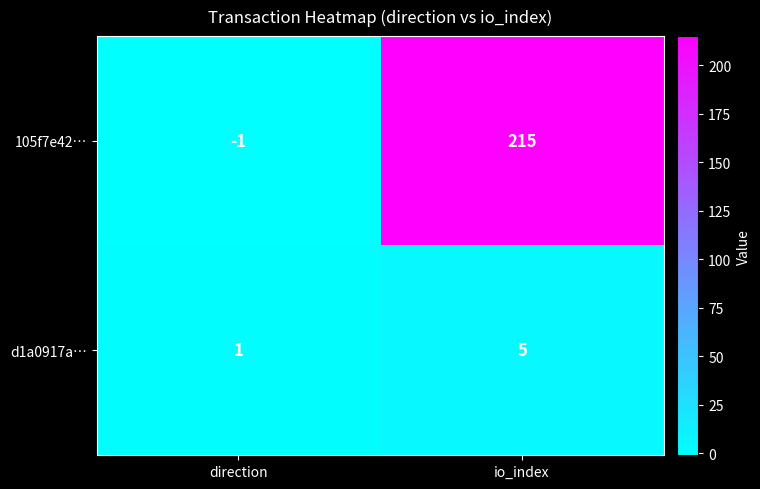

Which series has the largest total across all categories?

105f7e42…